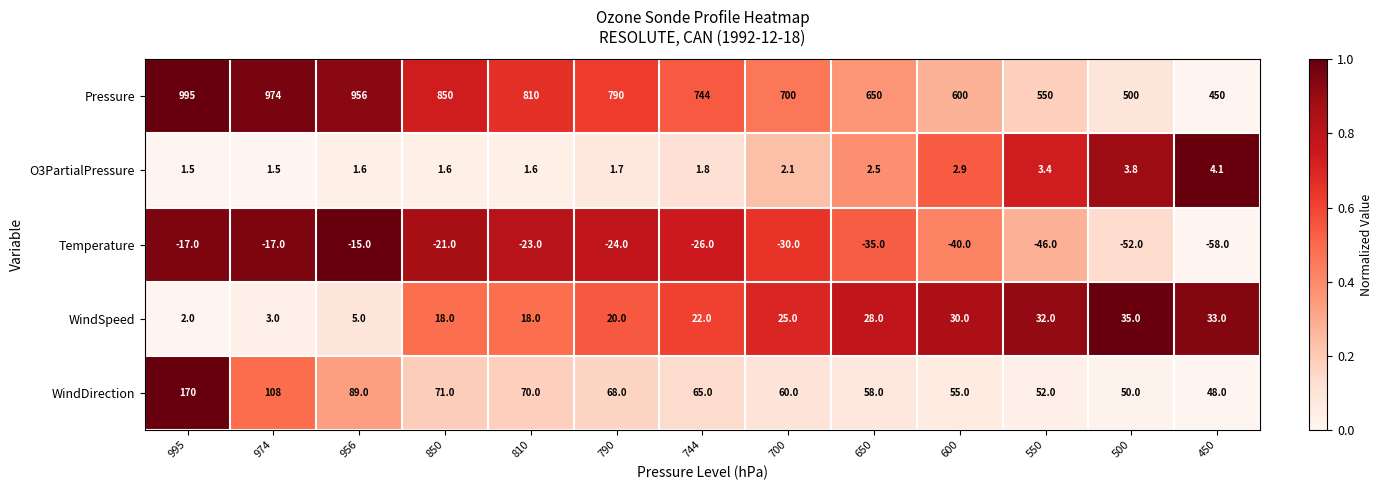

Between 956 and 790, which series saw the biggest shift?

Pressure